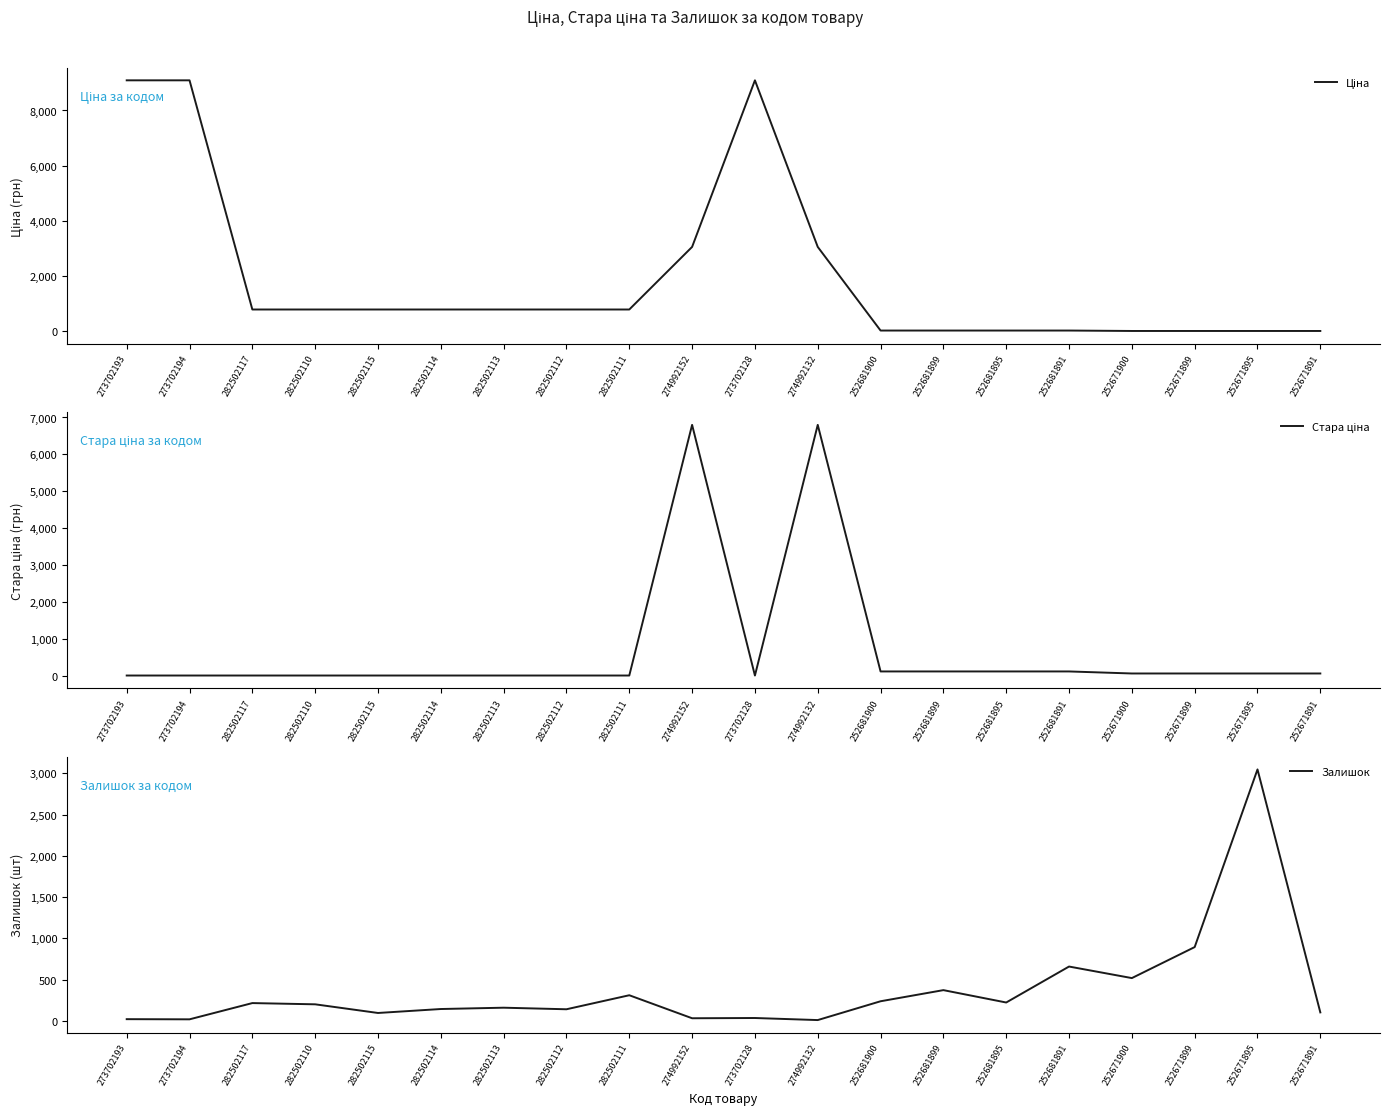

Does the chart display data point markers on the line(s)?

No